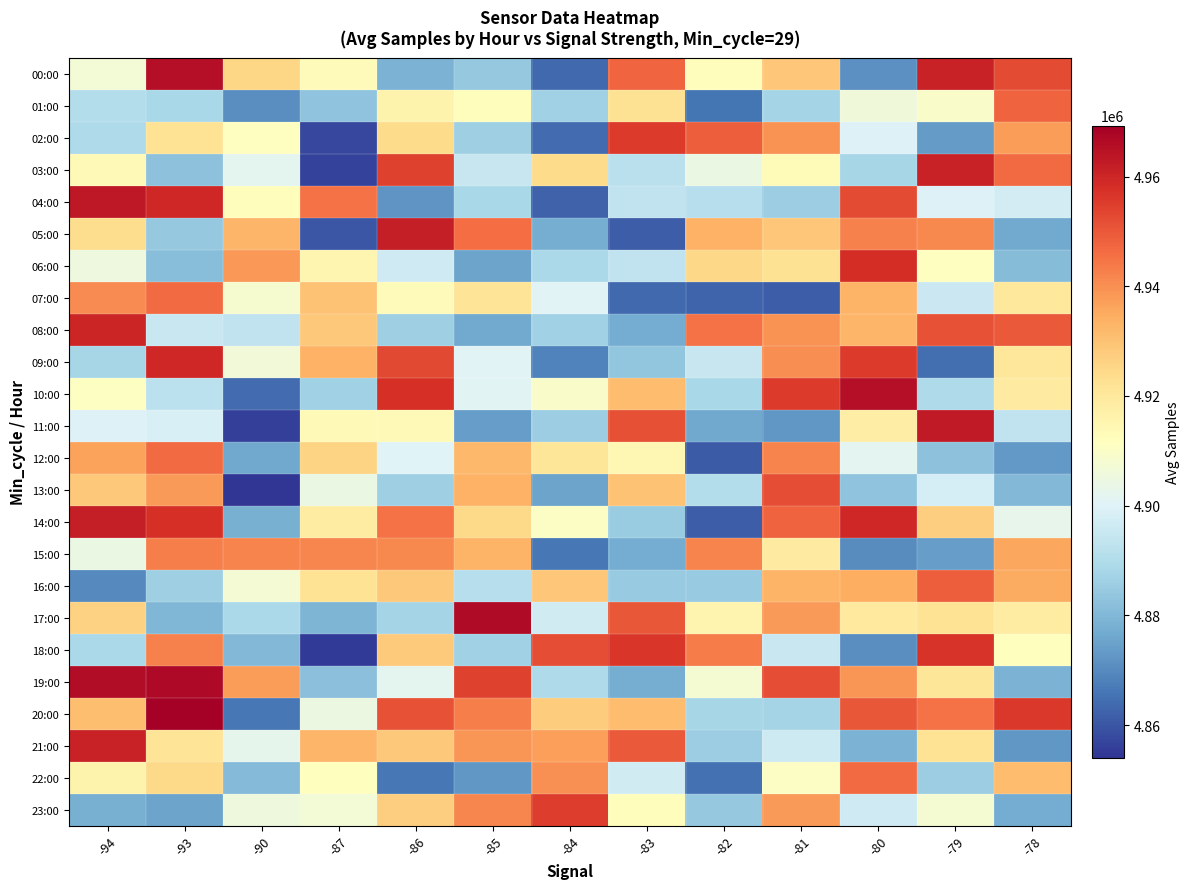

Between -93 and -80, which series saw the biggest shift?

00:00